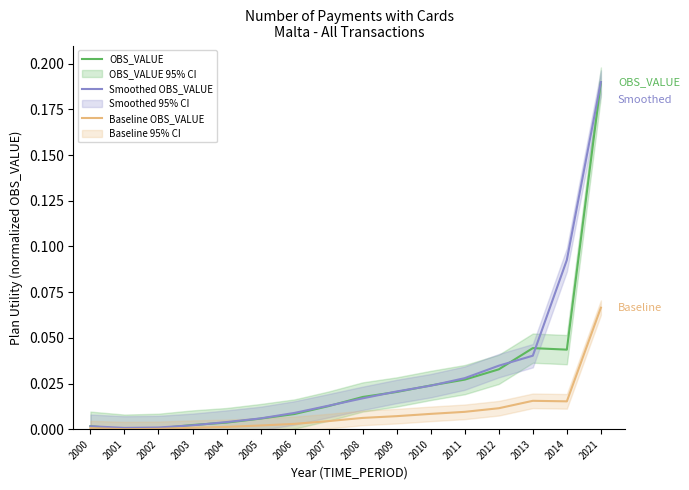

Is it true that Smoothed OBS_VALUE equals 0.0 at 2008?

False